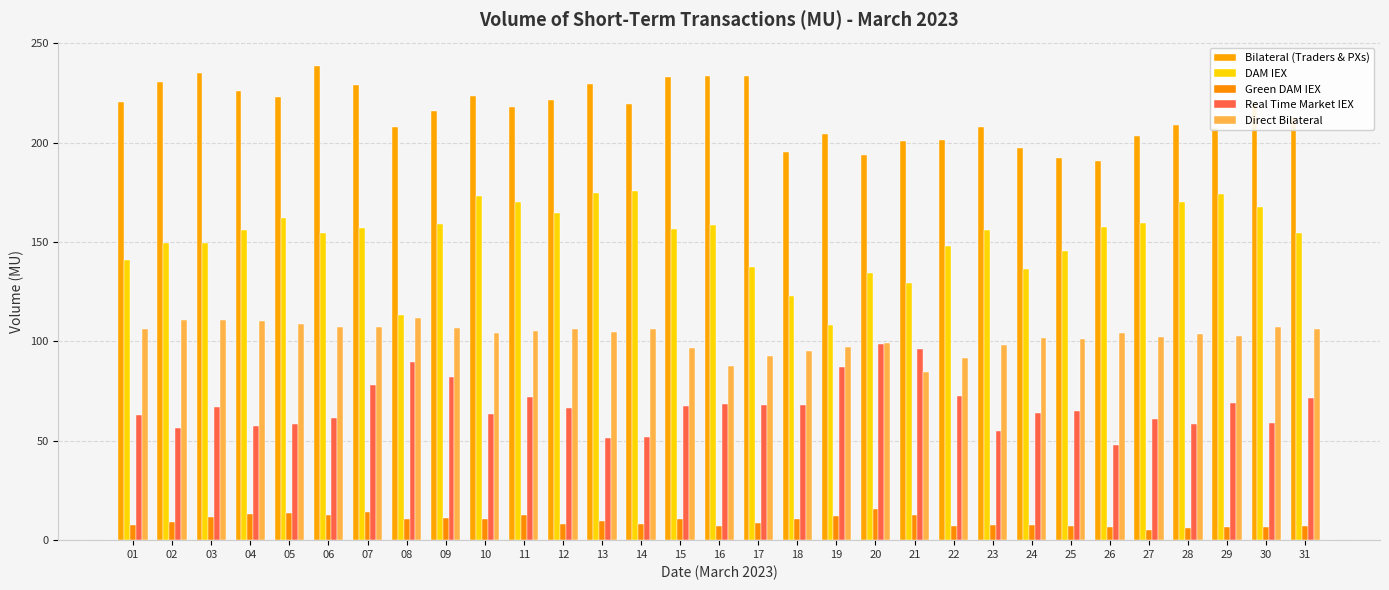

What is the minimum value shown in the chart?

4.9